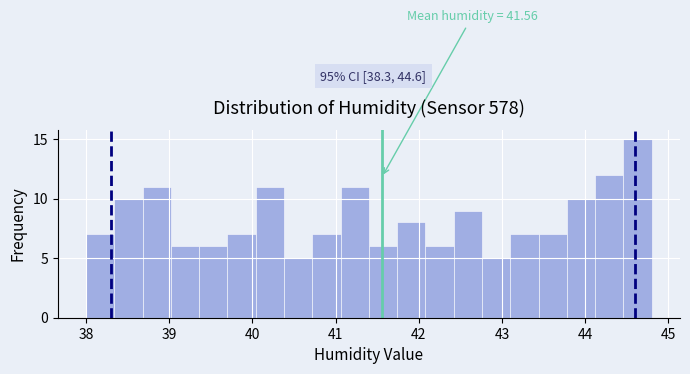

Around what value on the x-axis is the tallest bar? Give the approximate position of its centre, as read against the axis.

44.6